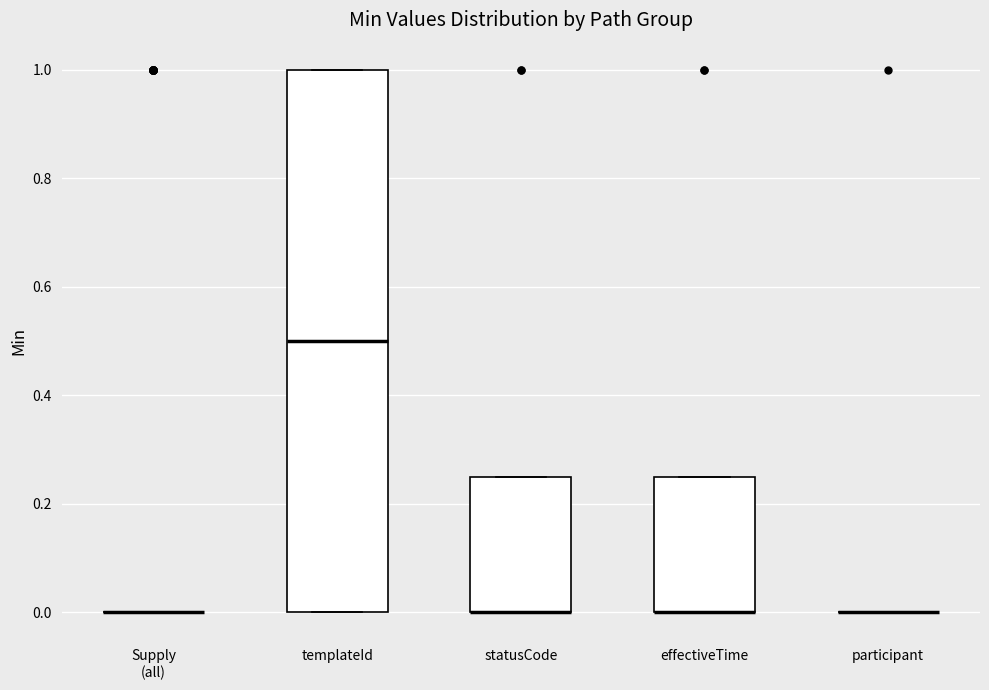

Where is the lower edge of the box for templateId on the y-axis? The values are not printed on the chart, so give them approximately, as read against the axis.

0.00